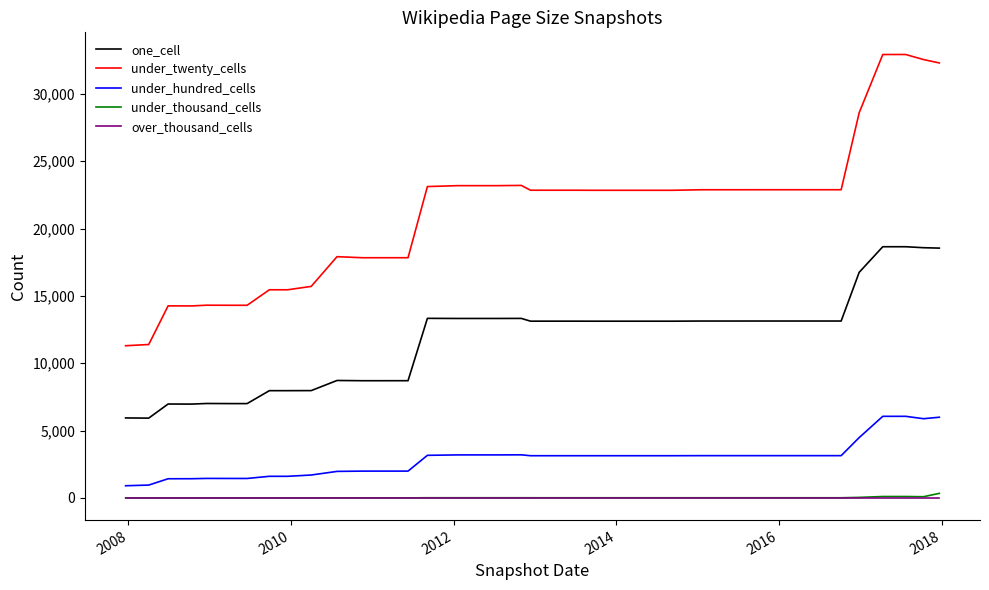

What is the minimum value for one_cell?

5926